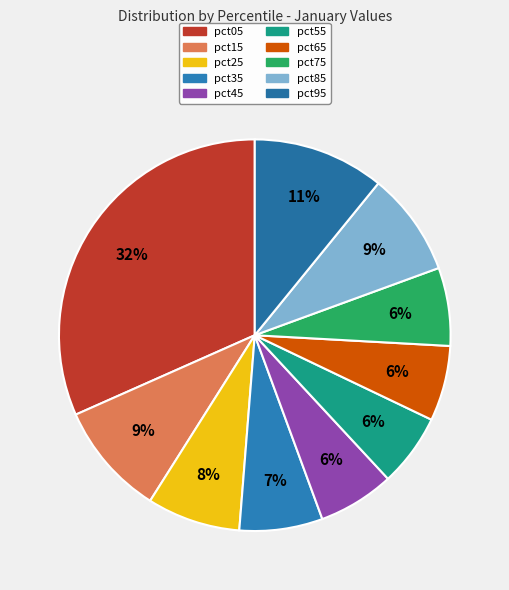

What is the smallest slice in the pie chart?

pct55